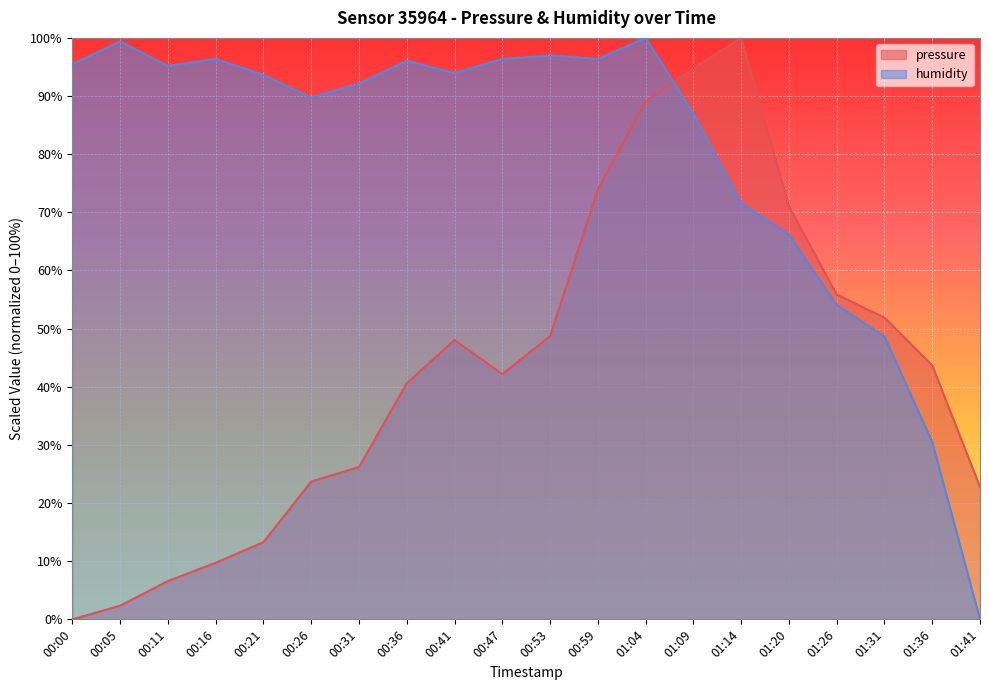

At which label does pressure reach its minimum?

00:00